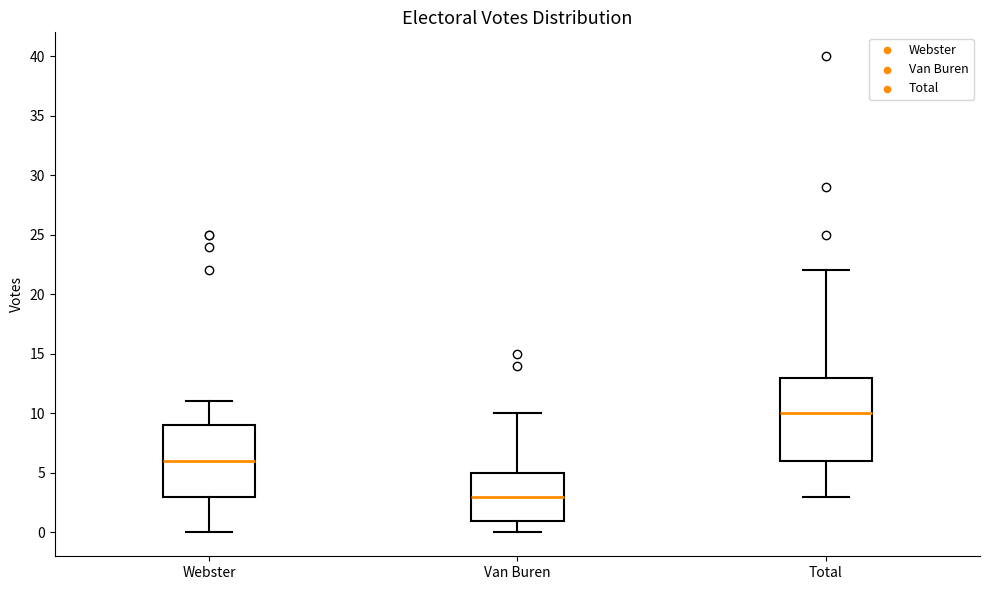

Which box's median line is the highest?

Total